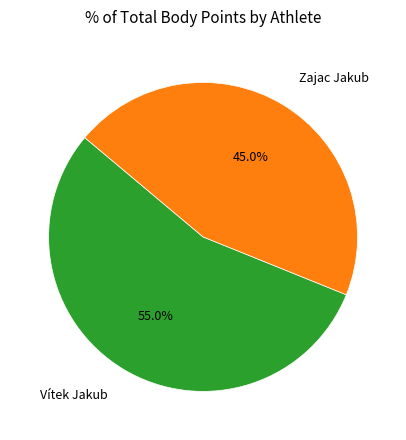

Approximately how many times larger is the value at Zajac Jakub compared to Vítek Jakub?

0.8